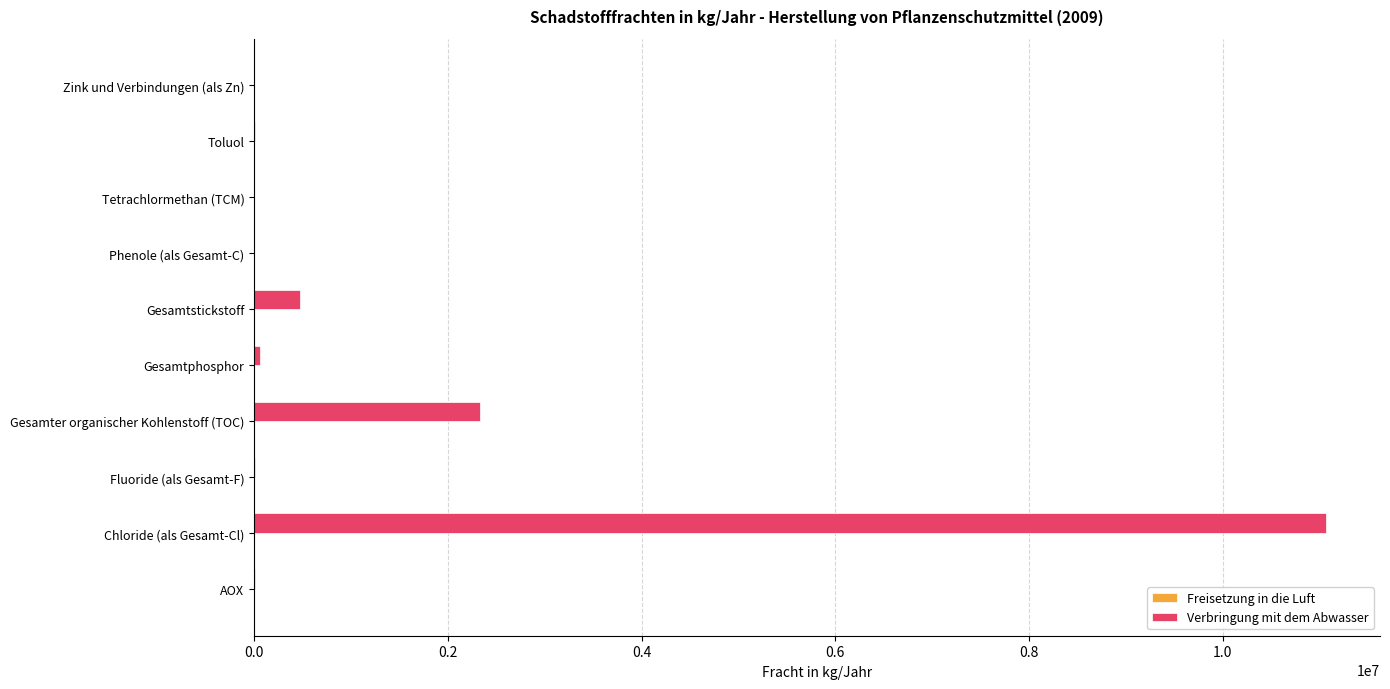

At which category does the chart reach its peak across all series?

Chloride (als Gesamt-Cl)